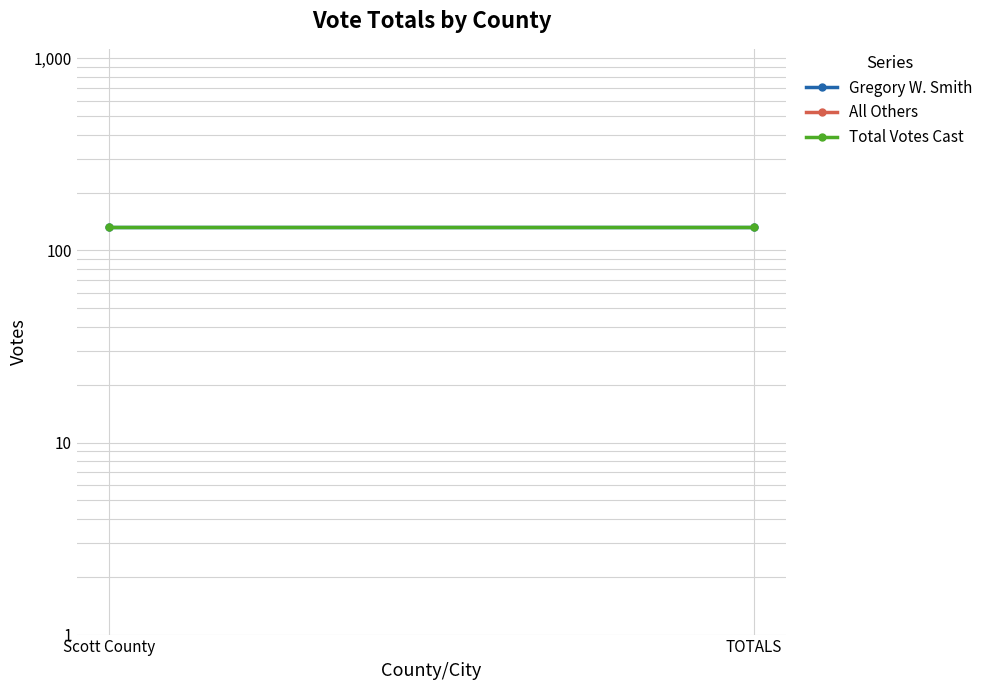

What is the maximum value for Total Votes Cast?

132